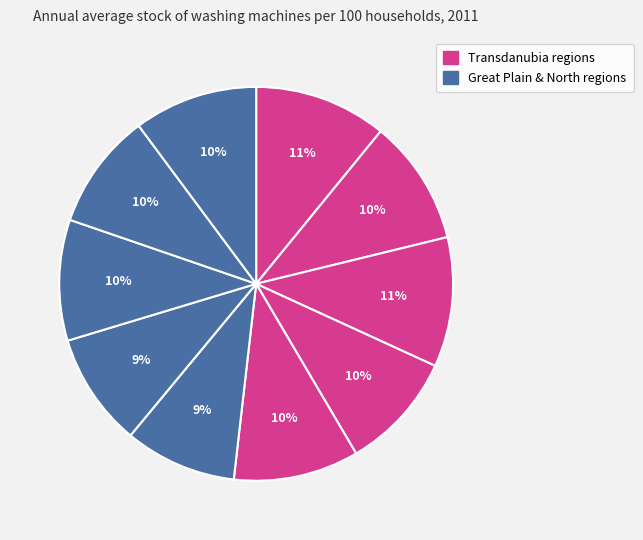

How many segments does this pie chart have?

10